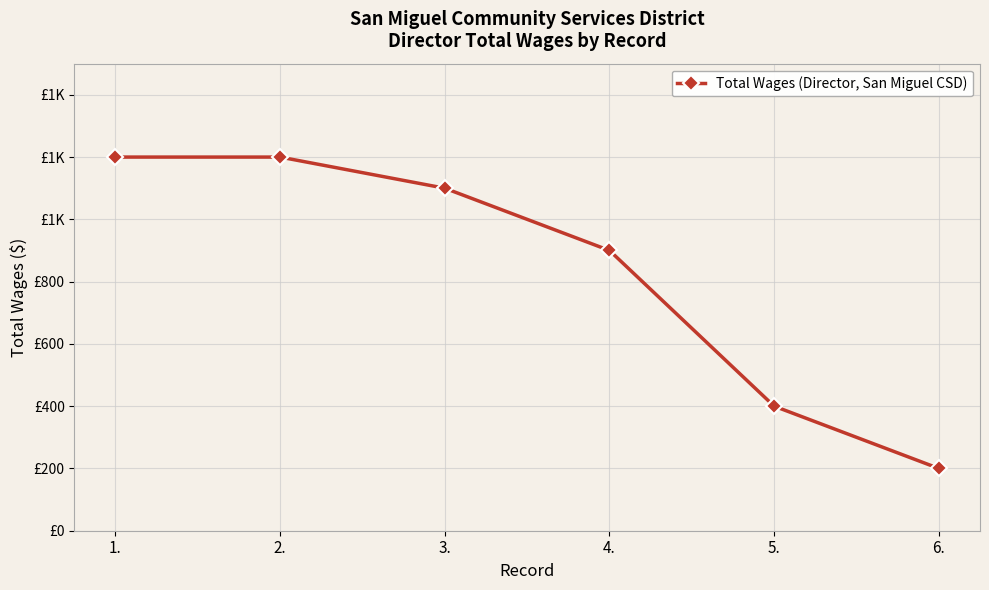

List the labels in order of value, smallest first.

6., 5., 4., 3., 1., 2.